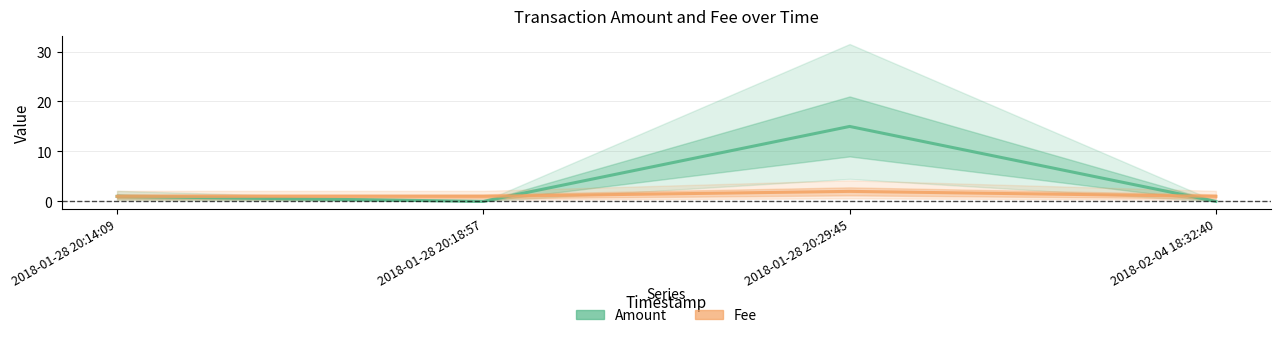

Is the value of Amount at 2018-01-28 20:29:45 greater than the value of Fee at 2018-01-28 20:18:57?

Yes